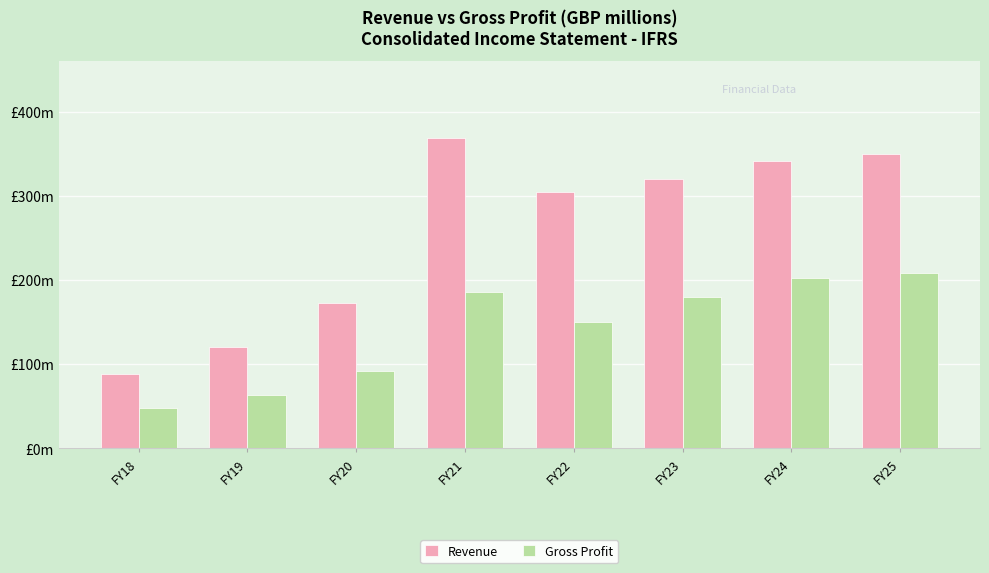

Reading right to left, transcribe all the data shown in this chart.

Revenue: 350.1	341.1	320.1	304.3	368.2	173.1	120.1	87.9
Gross Profit: 208.6	202.5	179.7	150.1	186.0	91.7	63.2	48.3